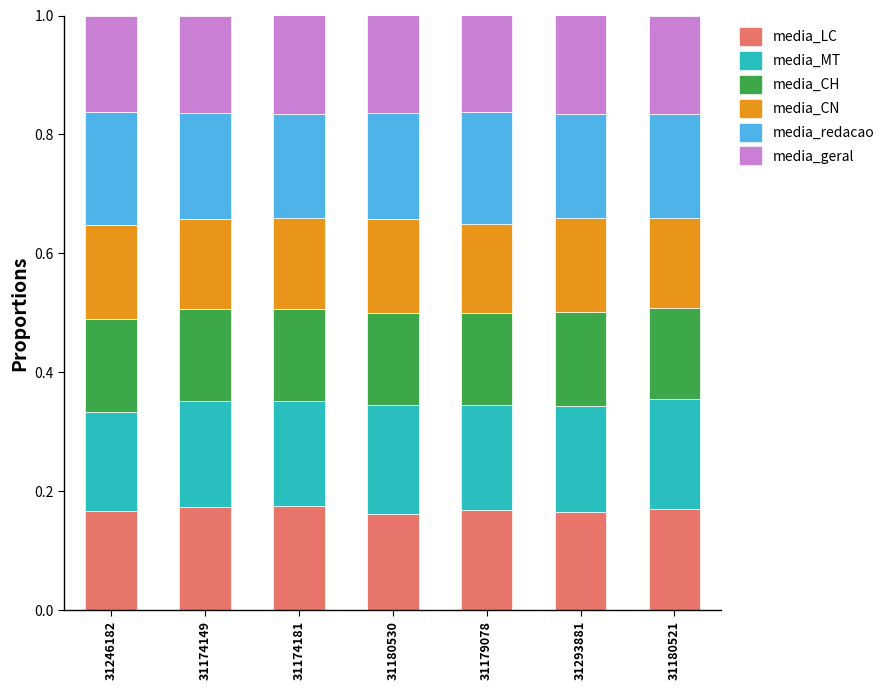

How many media_LC values are between 0 and 1?

7